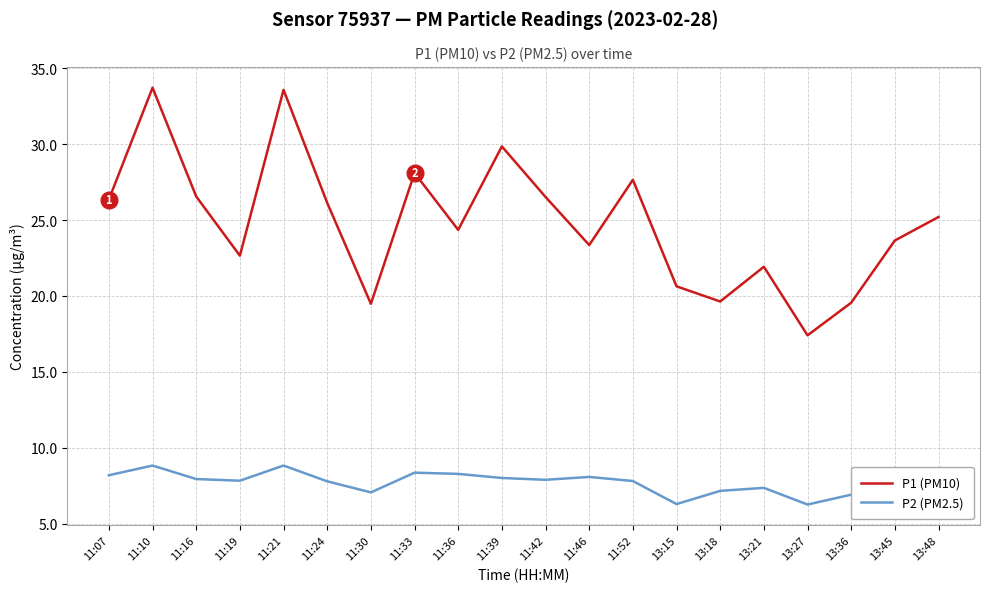

Between 11:36 and 13:36, which series saw the biggest shift?

P1 (PM10)